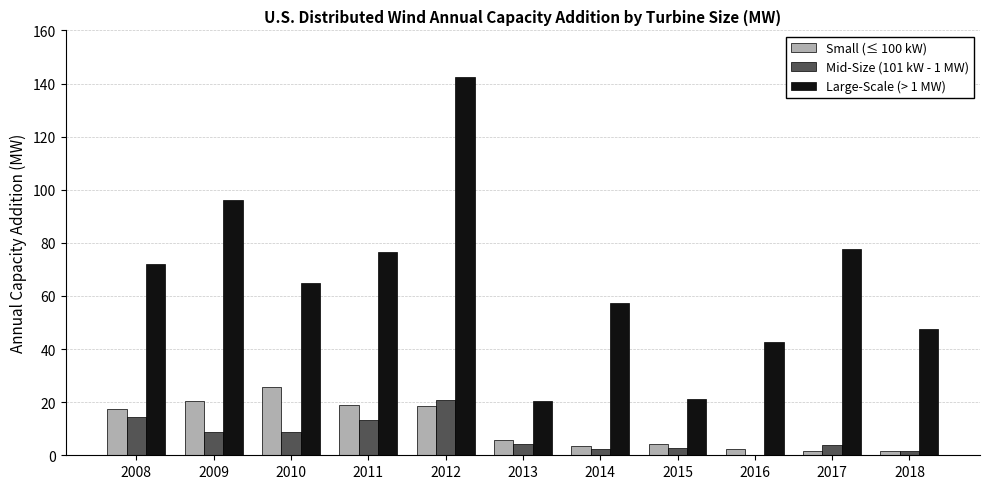

What value does the Mid-Size (101 kW - 1 MW) series have at 2008?

14.5